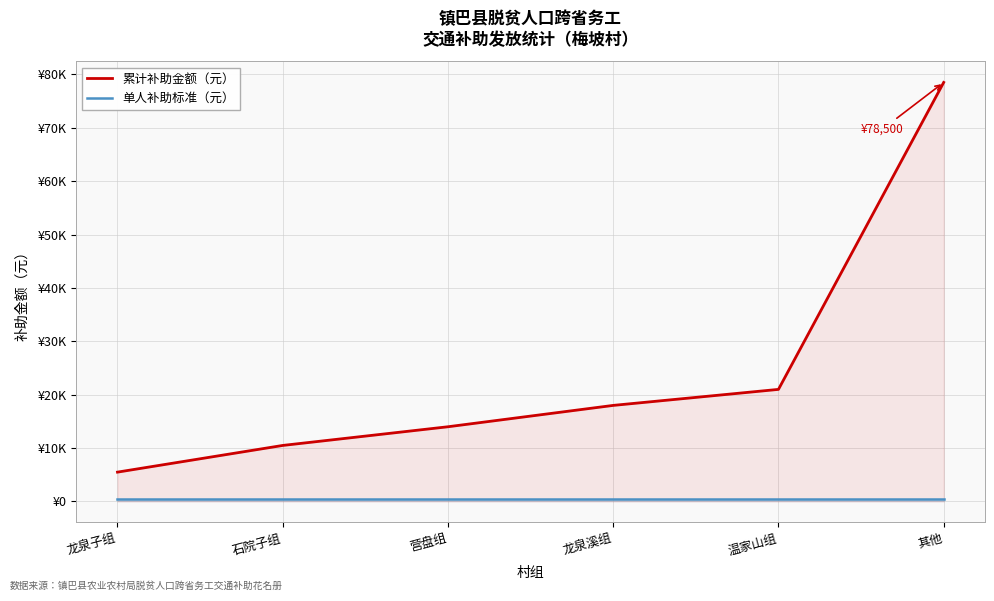

What is the sum of the 单人补助标准（元） values at 龙泉溪组 and 温家山组?

1000